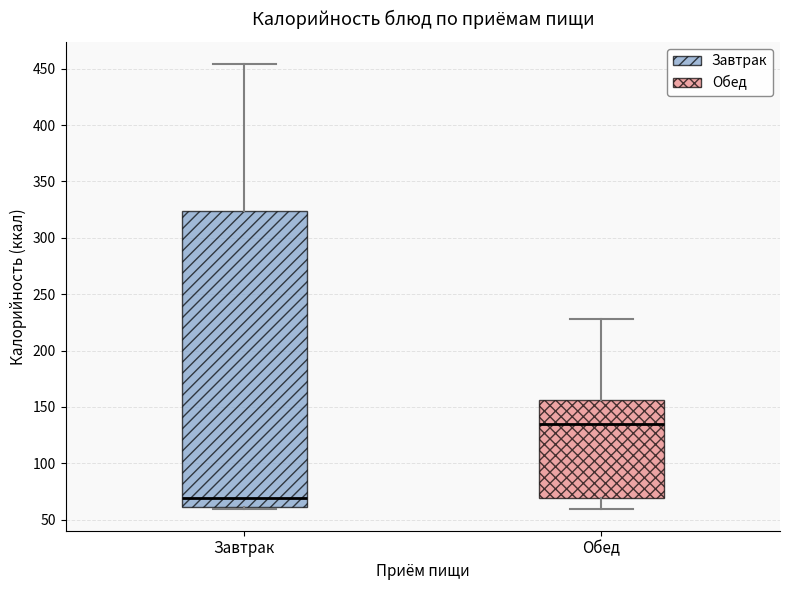

Which box's median line is the highest?

Обед